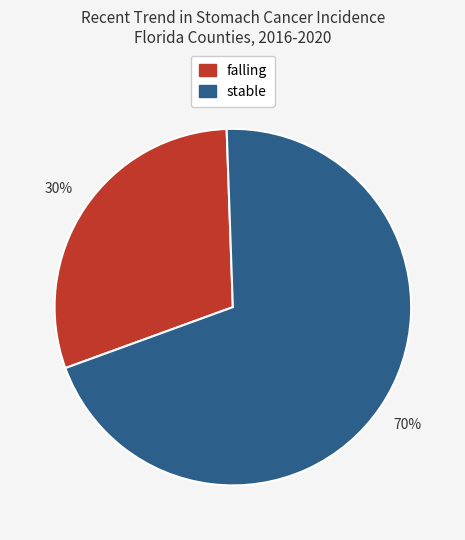

Approximately how many times larger is the value at falling compared to stable?

0.4